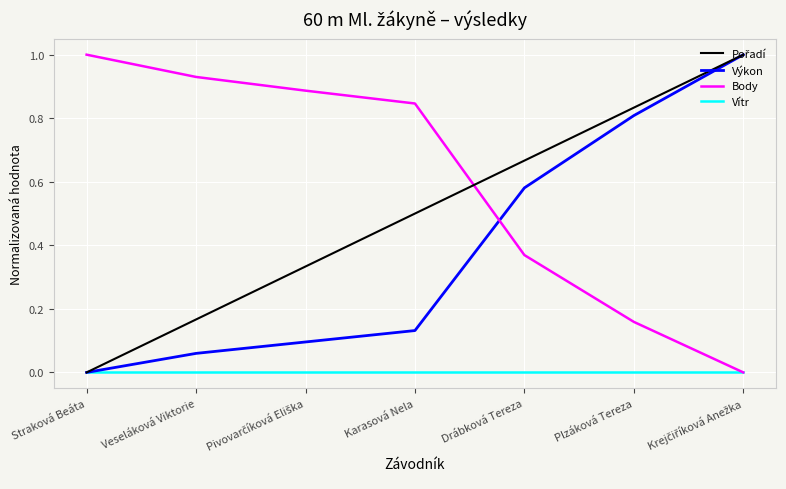

At how many categories does at least one series exceed 0?

7